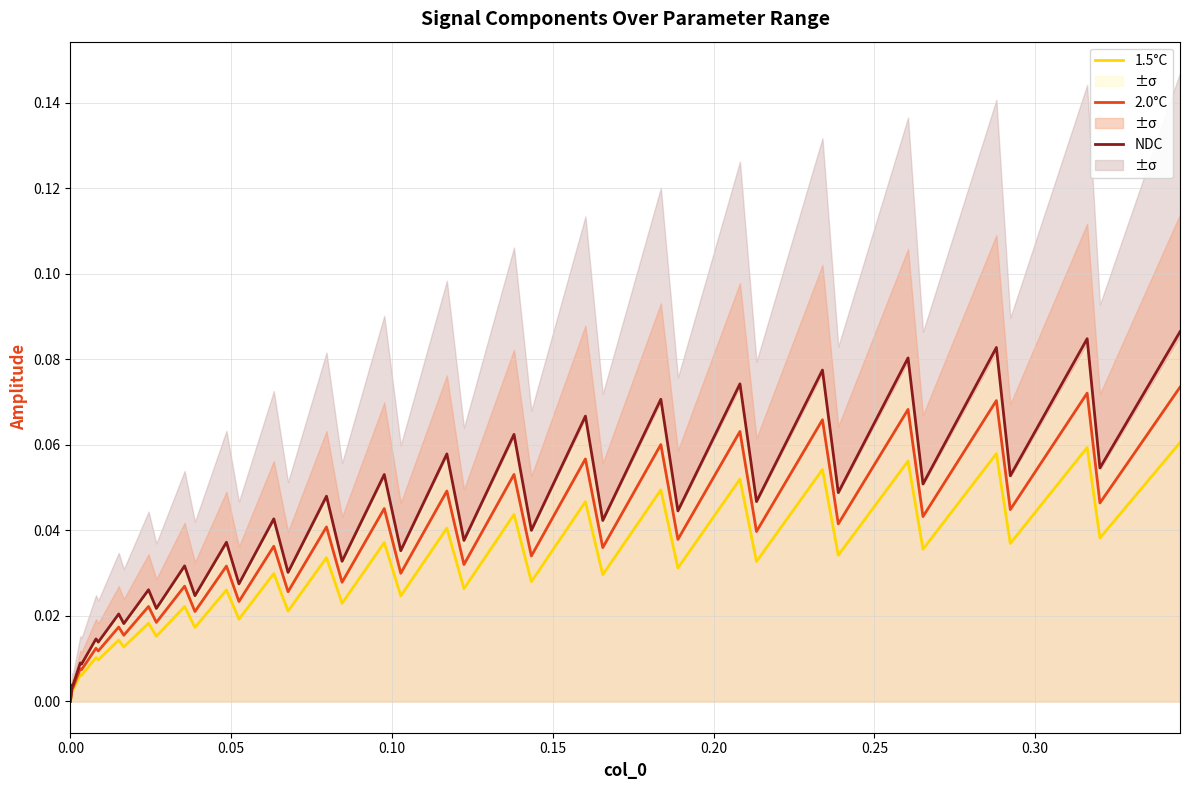

What is the sum of all NDC values?

1.7